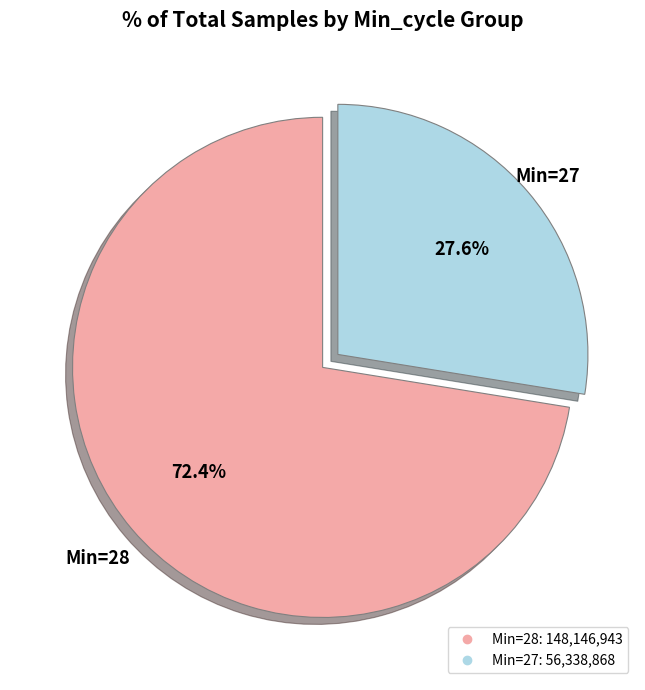

Does any single category account for the majority?

Yes